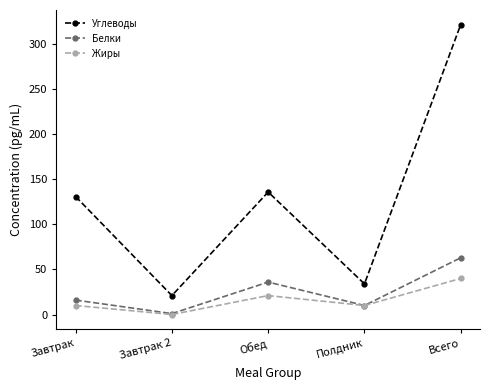

Which series has the largest range (max minus min)?

Углеводы